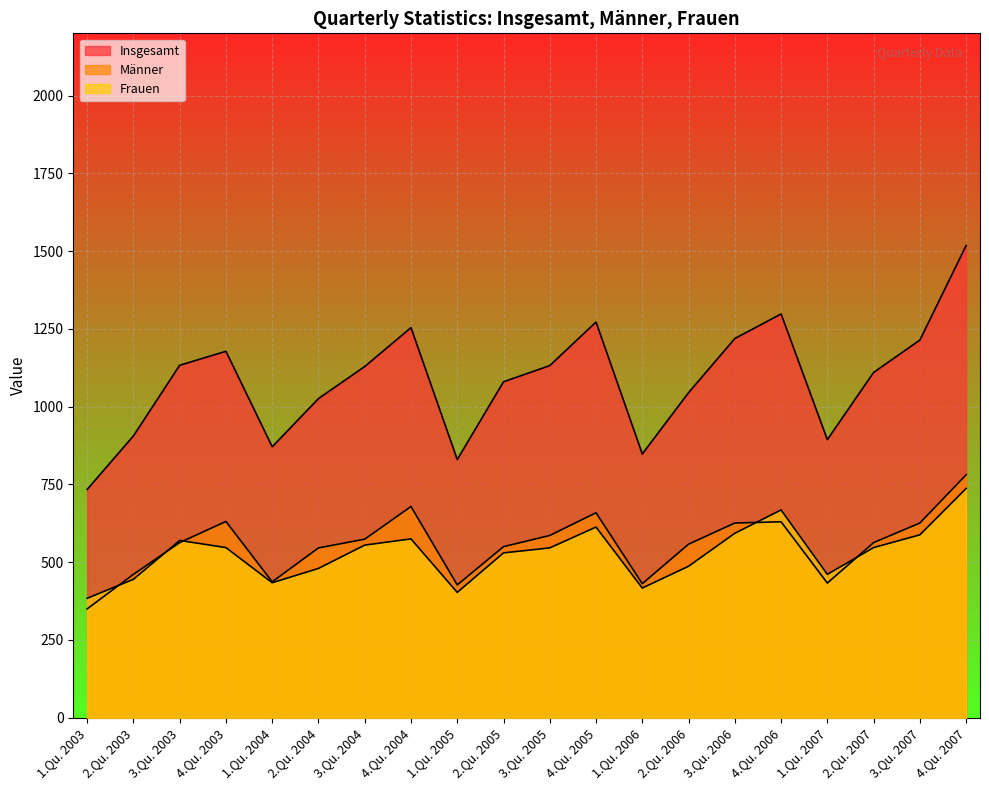

Which category has the highest value across all series?

4.Qu. 2007